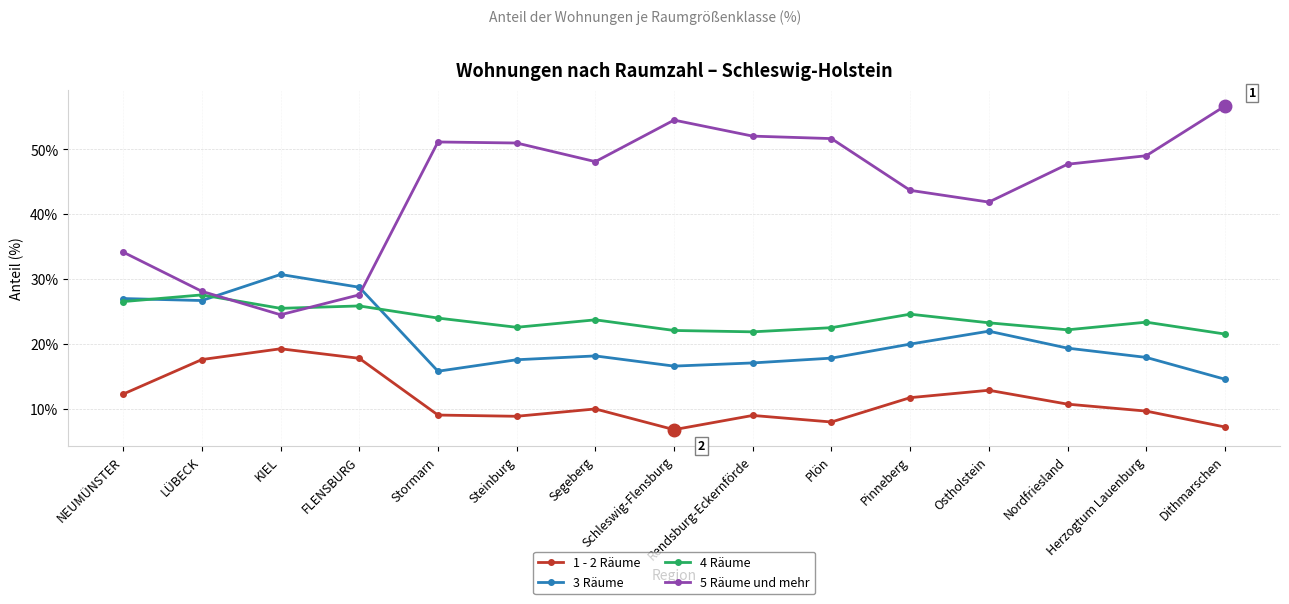

True or false: 1 - 2 Räume has more than 2 points higher than both neighbors.

True